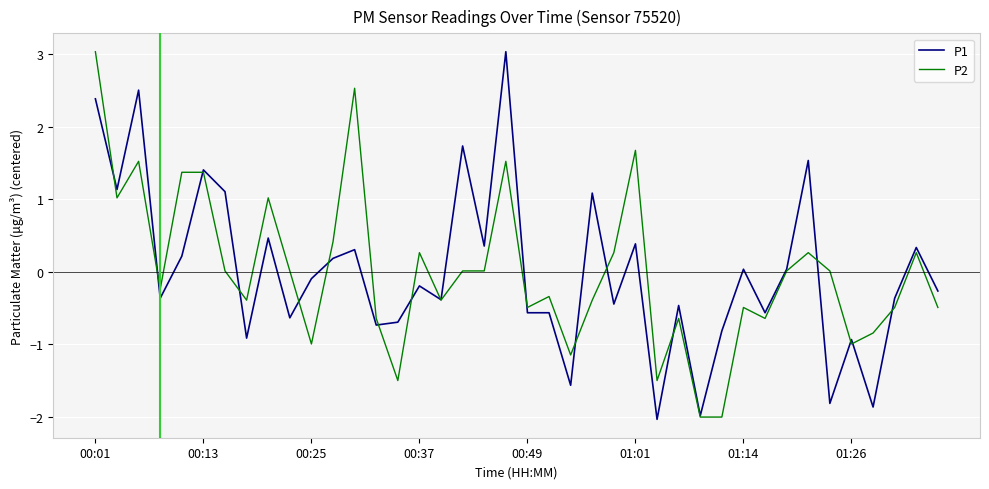

What is the minimum value shown in the chart?

-2.0